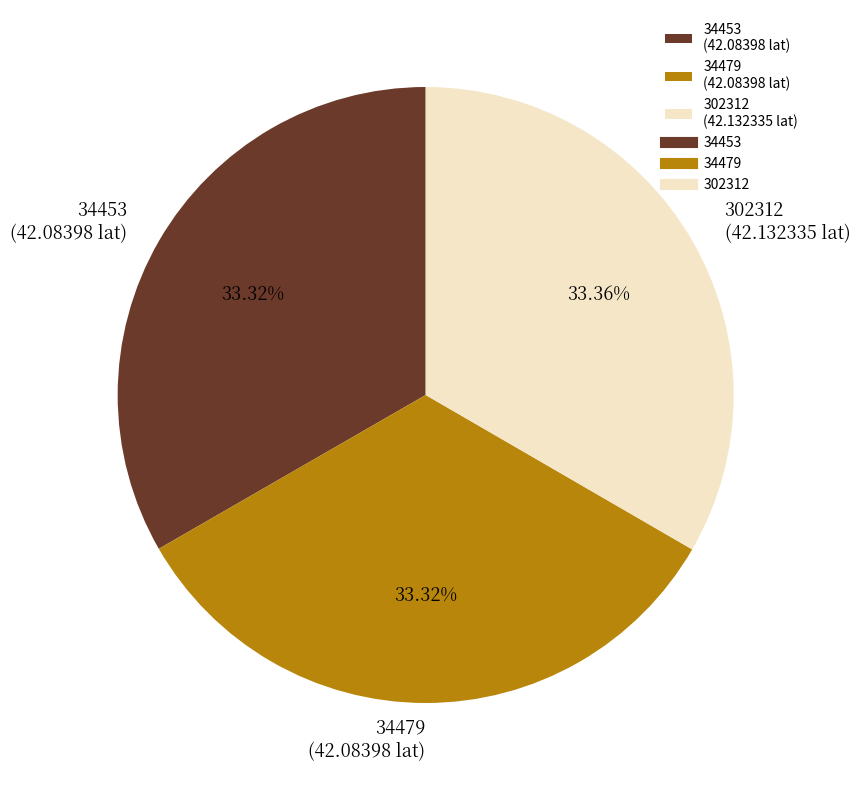

To the nearest percent, what percentage of the pie is 34453?

33%